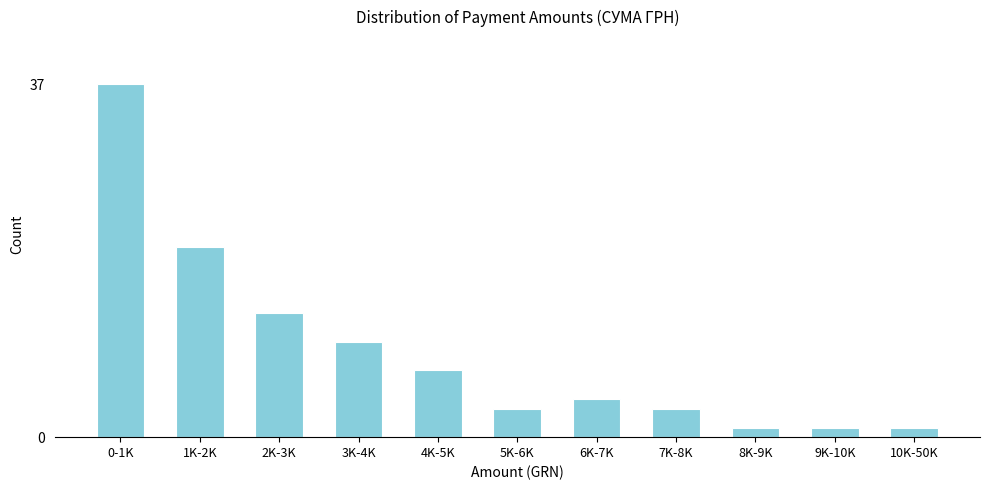

Reading left to right, transcribe all the data shown in this chart.

0-1K=37	1K-2K=20	2K-3K=13	3K-4K=10	4K-5K=7	5K-6K=3	6K-7K=4	7K-8K=3	8K-9K=1	9K-10K=1	10K-50K=1